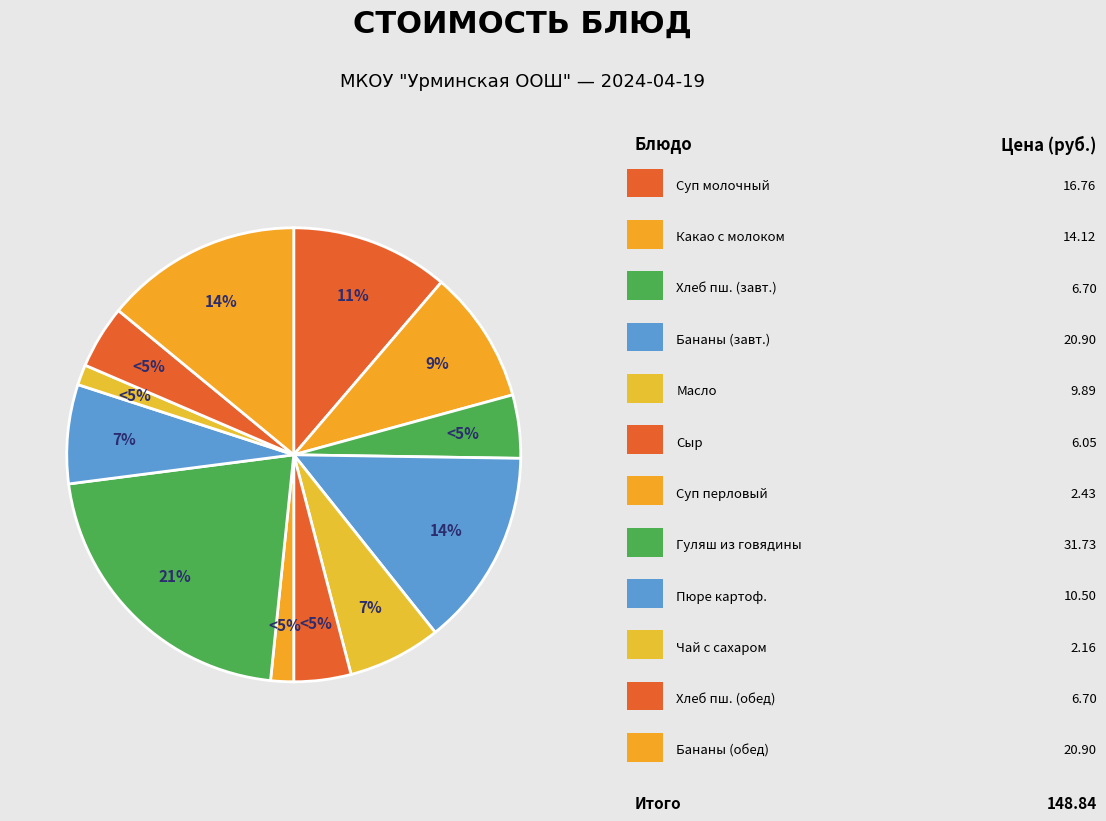

Combined, what portion of the pie is Суп перловый and Хлеб пшеничный (завтрак)?

6.1%